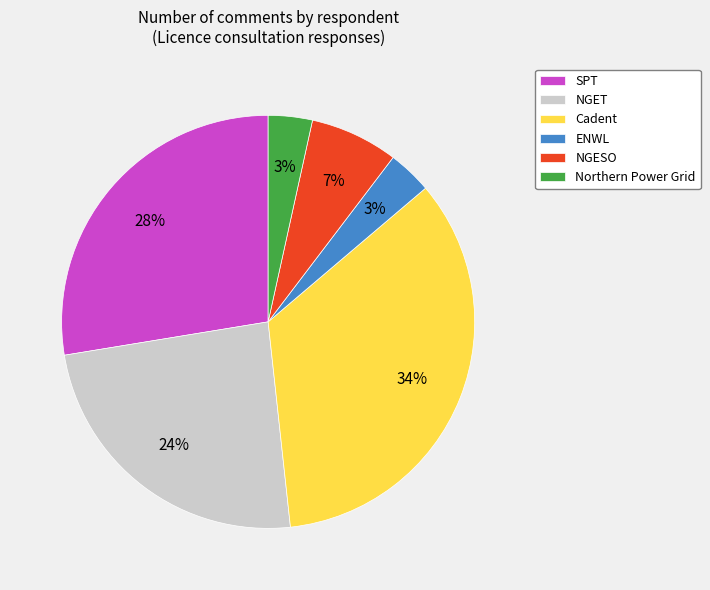

Which has a higher value, Cadent or SPT?

Cadent